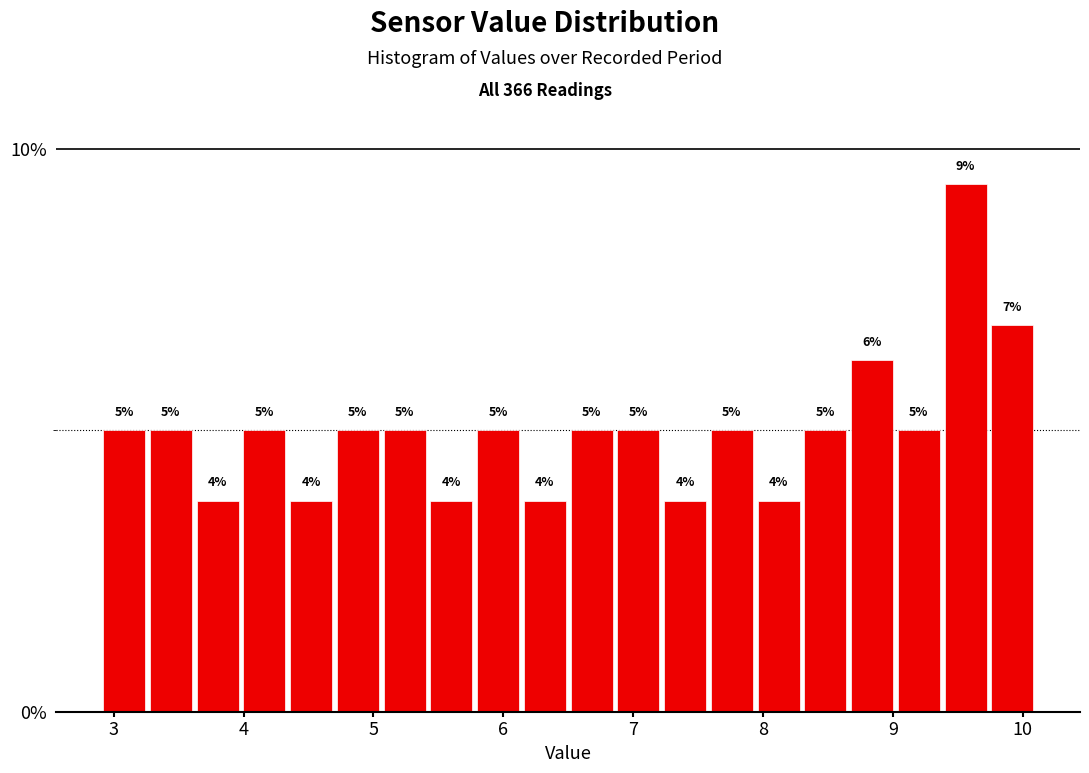

Around what value on the x-axis is the tallest bar? Give the approximate position of its centre, as read against the axis.

9.6